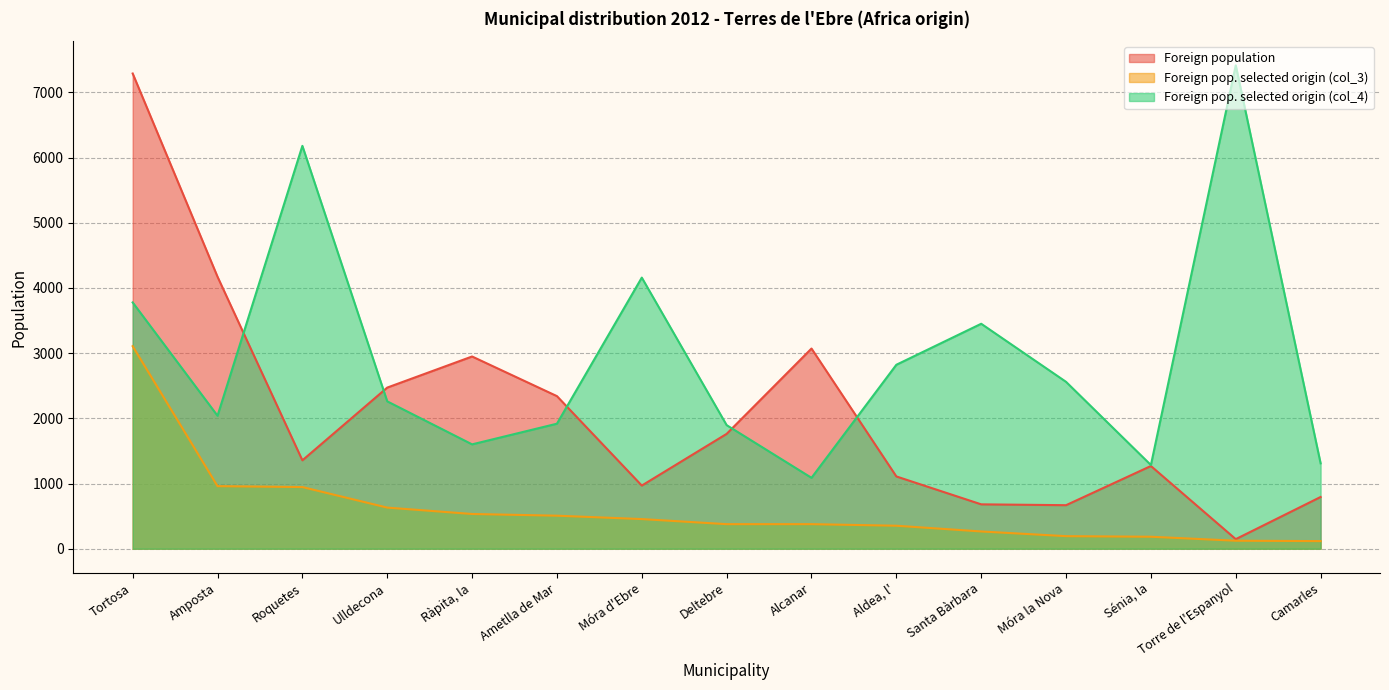

At which label does Foreign population first exceed 1356?

Tortosa